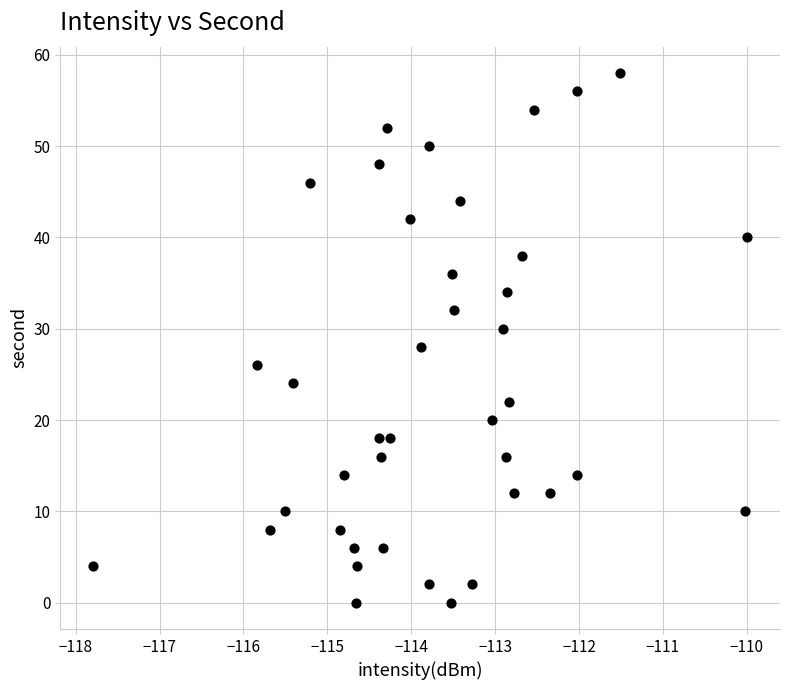

What is the range of Y values (max minus min)?

58